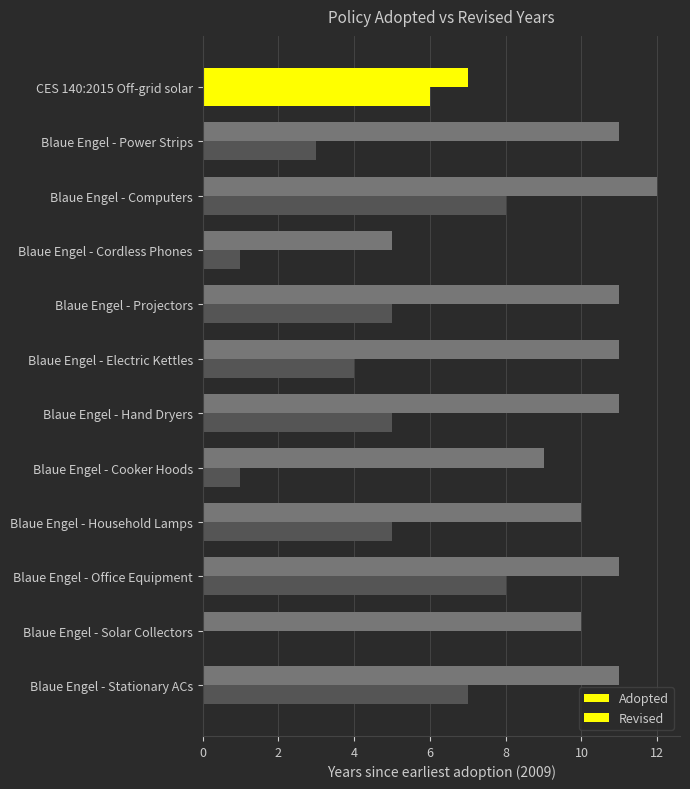

Count the number of data series in this chart.

2